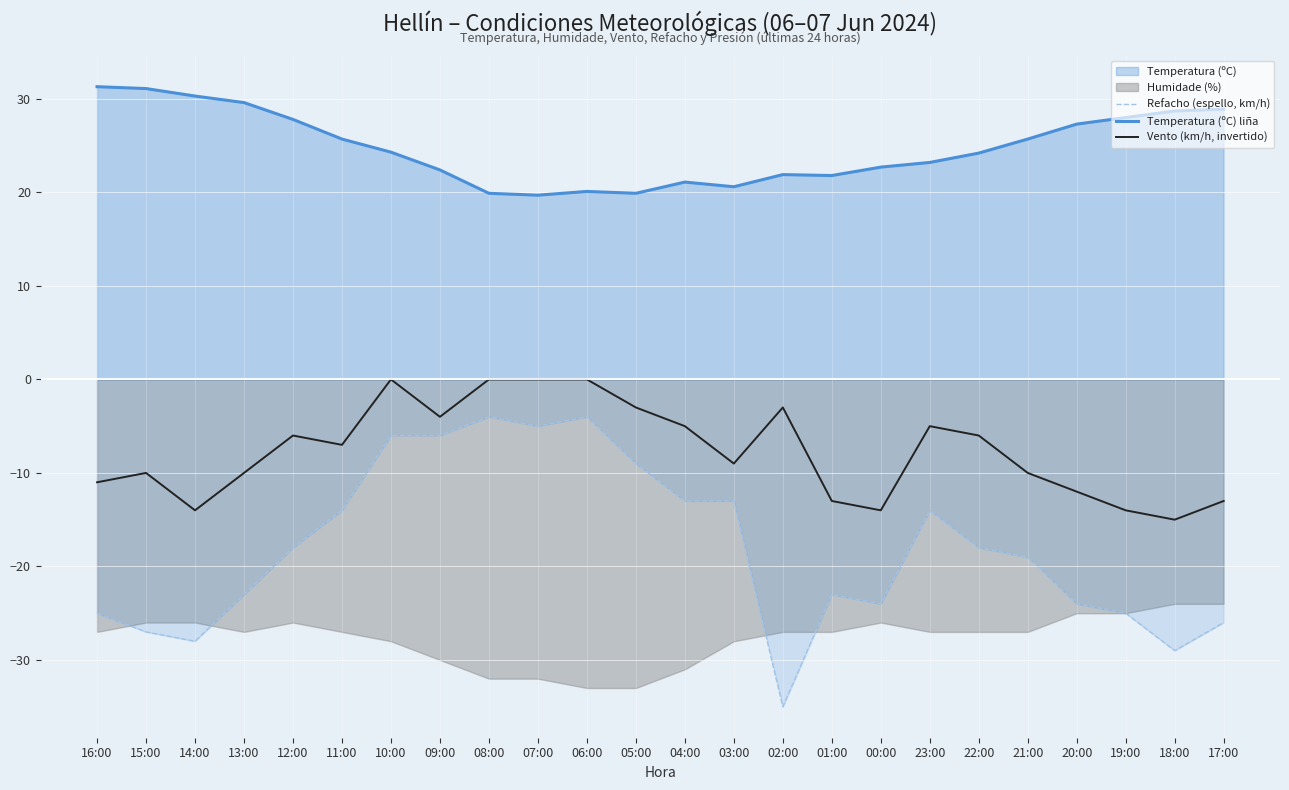

What is the sum of all Refacho (espello, km/h) values?

-432.0